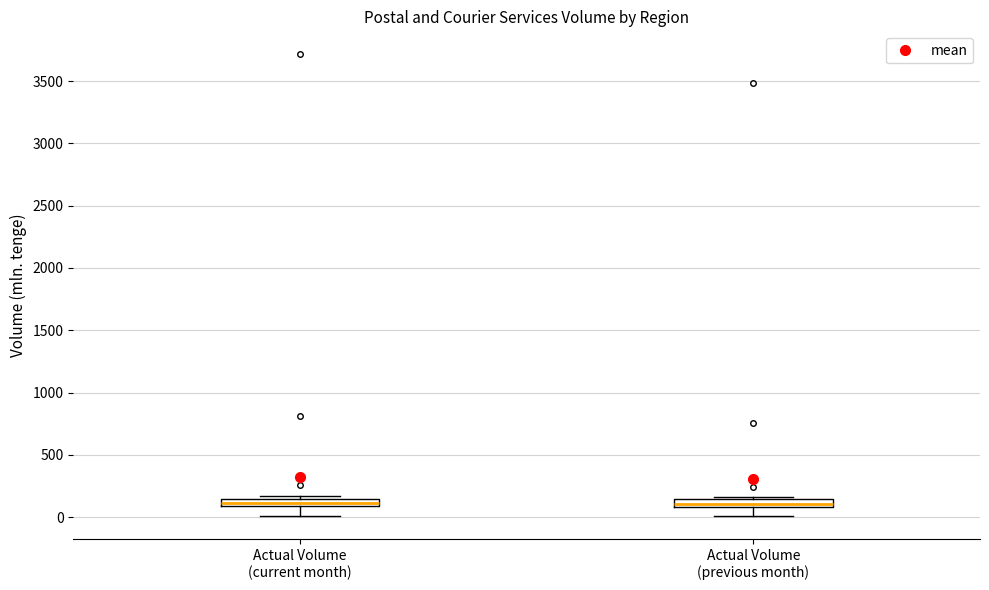

Where is the upper edge of the box for Actual Volume (current month) on the y-axis? The values are not printed on the chart, so give them approximately, as read against the axis.

150